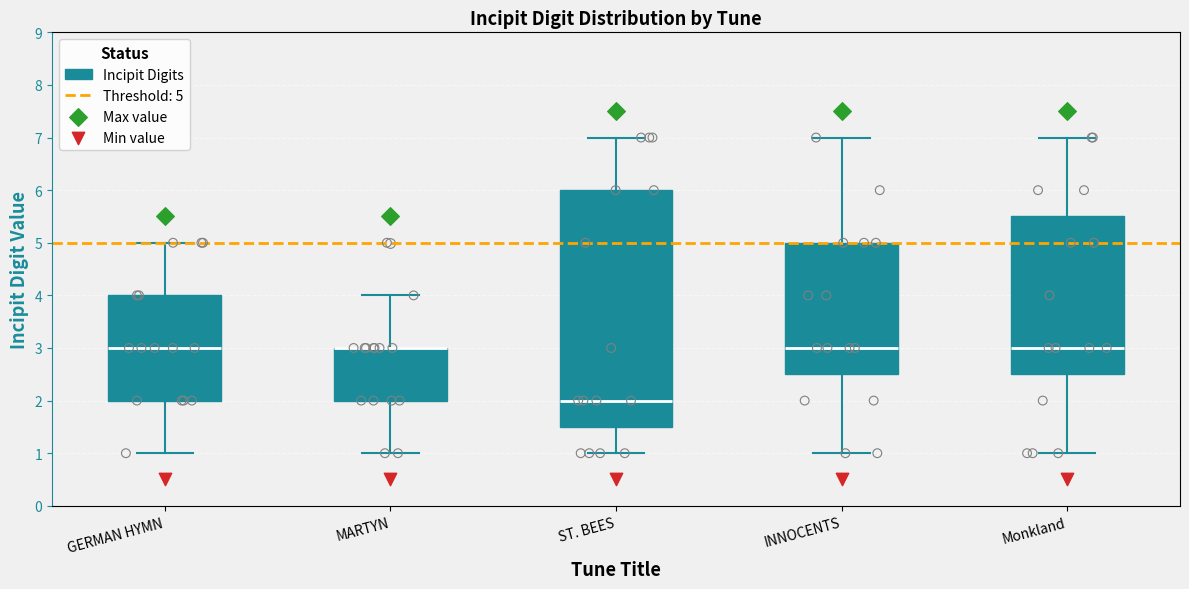

Reading left to right, read every box against the y-axis: the position of its median line, the range the box covers, and the ends of its whiskers. The values are not printed on the chart, so give them approximately, as read against the axis.

GERMAN HYMN: median 3.0, box 2.0 to 4.0, whiskers 1.0 to 5.0
MARTYN: median 3.0 (drawn on the box's upper edge), box 2.0 to 3.0, whiskers 1.0 to 4.0
ST. BEES: median 2.0, box 1.5 to 6.0, whiskers 1.0 to 7.0
INNOCENTS: median 3.0, box 2.5 to 5.0, whiskers 1.0 to 7.0
Monkland: median 3.0, box 2.5 to 5.5, whiskers 1.0 to 7.0